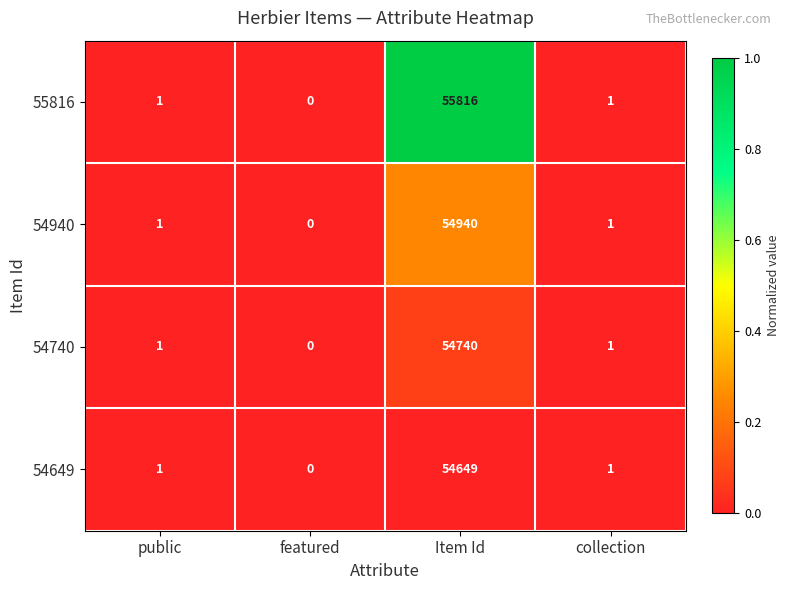

How many series are shown in this chart?

4